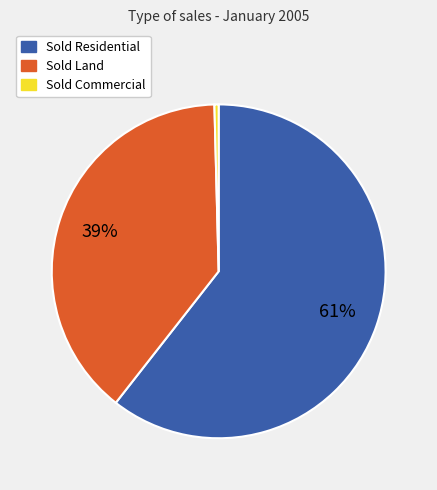

What is the majority slice?

Sold Residential